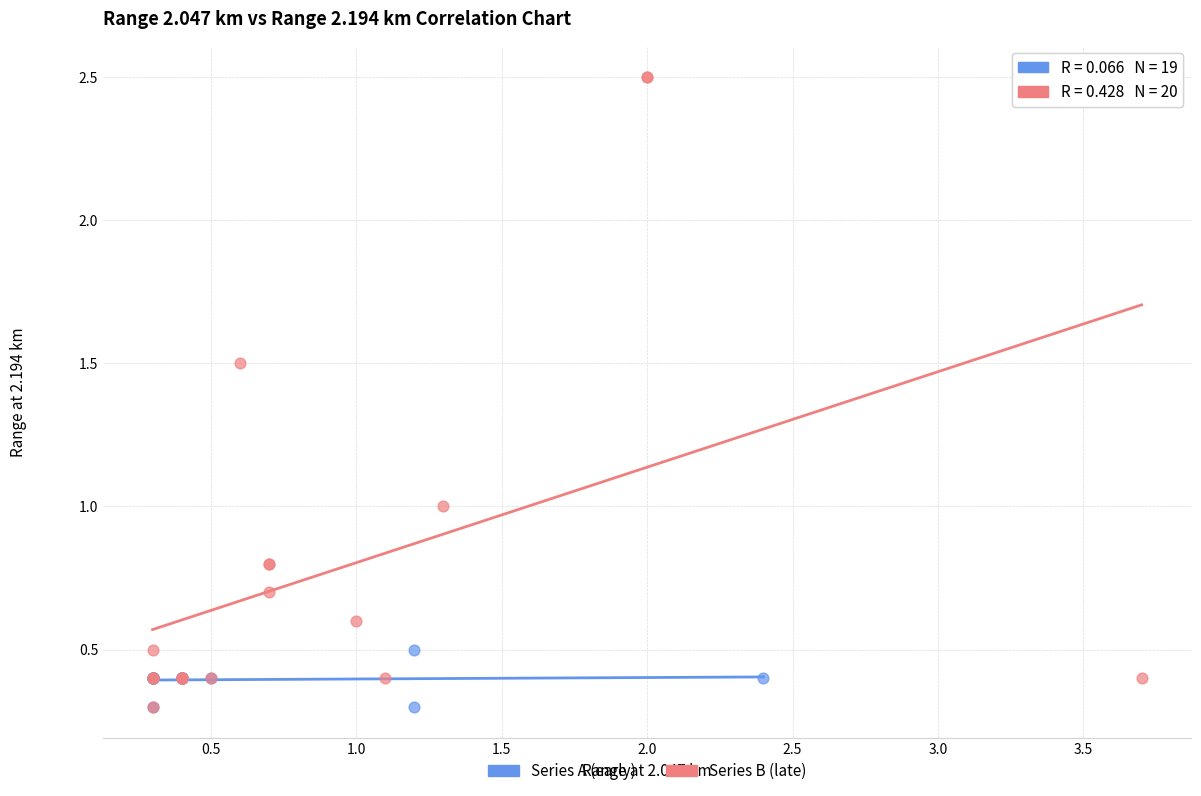

Which series contains the highest Y value?

Series B (late)